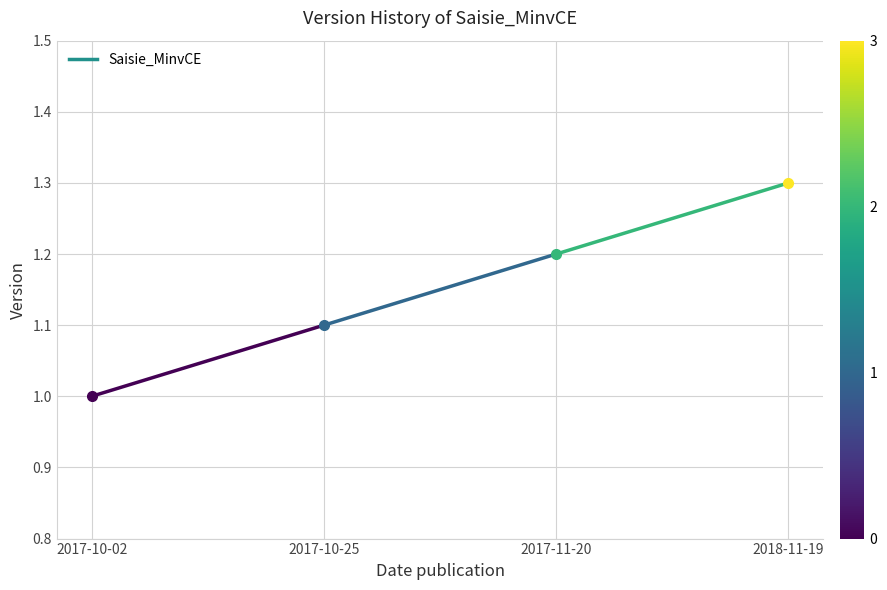

What is the approximate value at 2017-10-02?

1.0